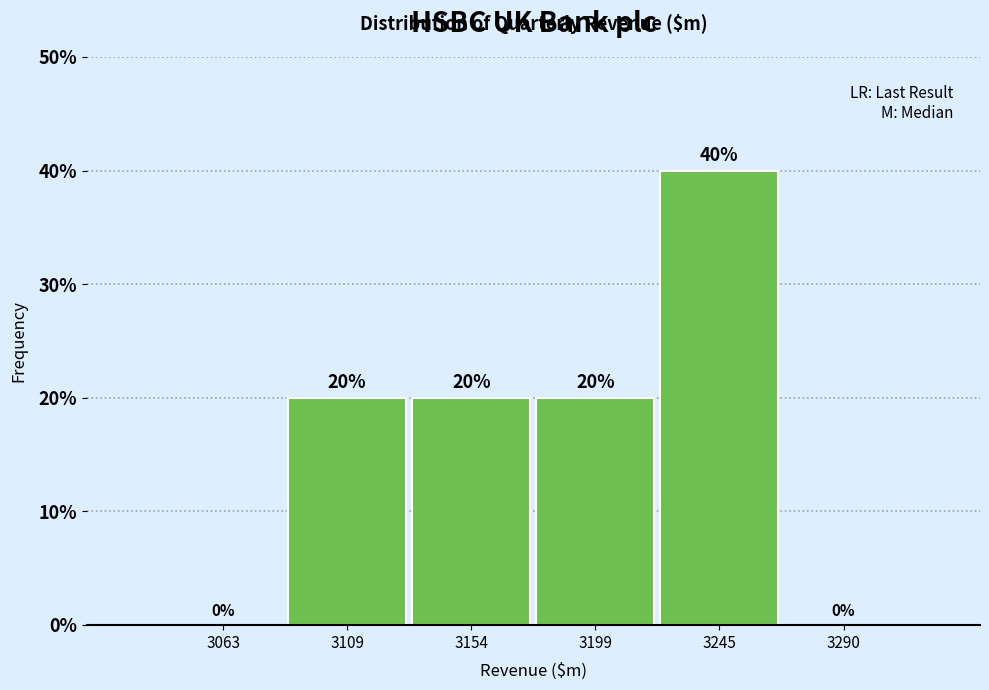

Reading left to right, transcribe this chart: for each bar, give the range it covers on the x-axis and its height. The bar edges are not printed on the chart, so give them approximately, as read against the axis.

3040 to 3085: 0
3085 to 3130: 20
3130 to 3175: 20
3175 to 3220: 20
3220 to 3270: 40
3270 to 3315: 0